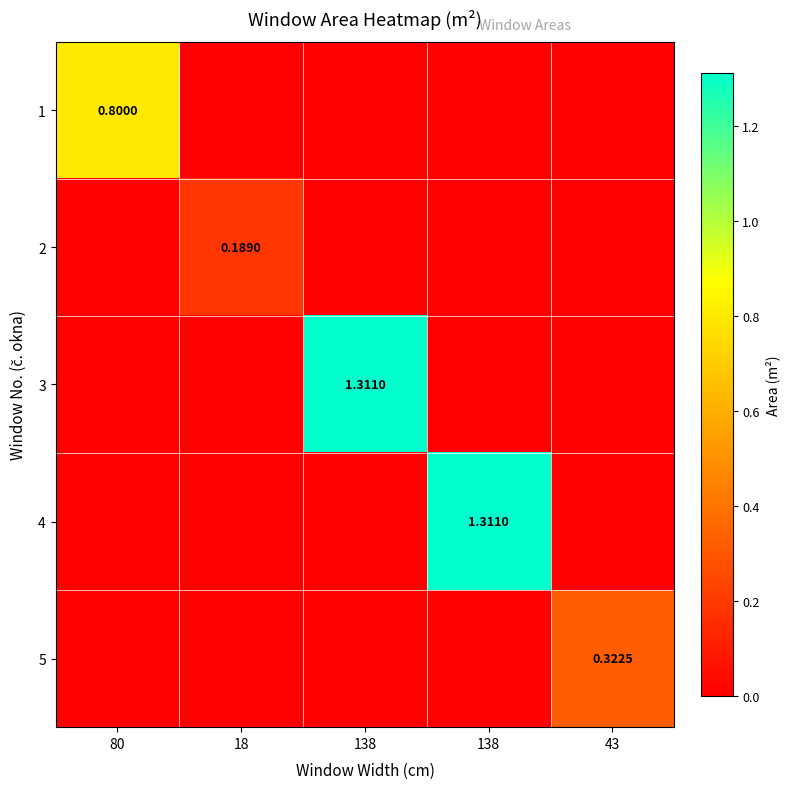

Where is 2 nearest to the value 0?

80